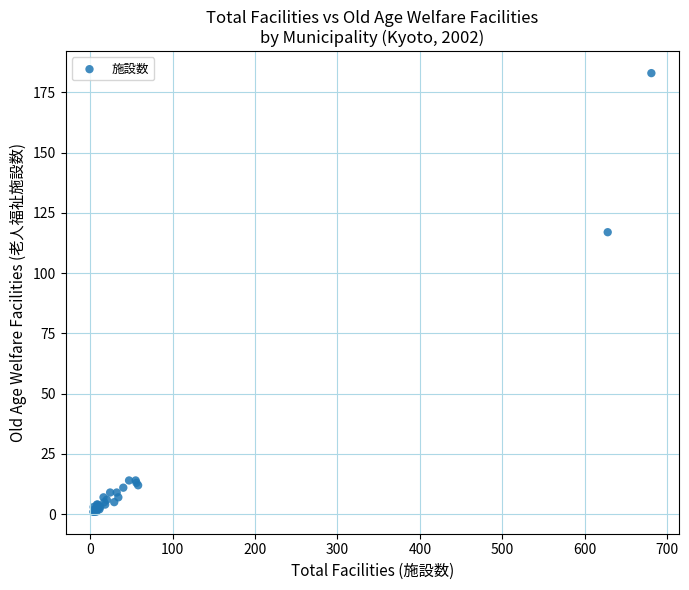

What Y value in the scatter plot is closest to 92?

117